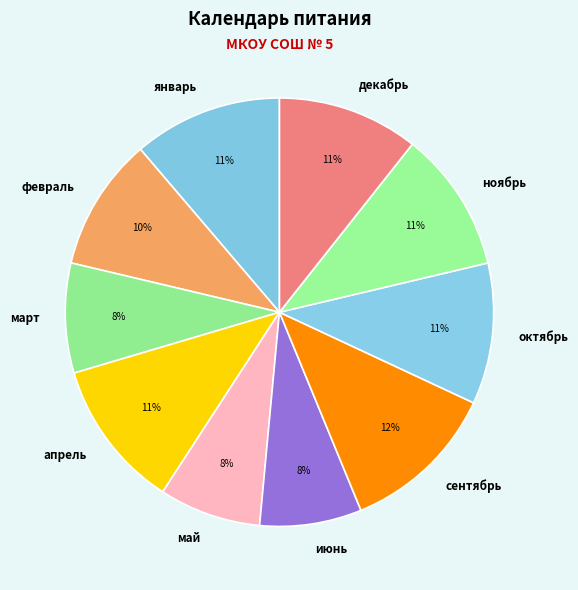

To the nearest percent, what is the difference between the largest and smallest slice percentages?

4%